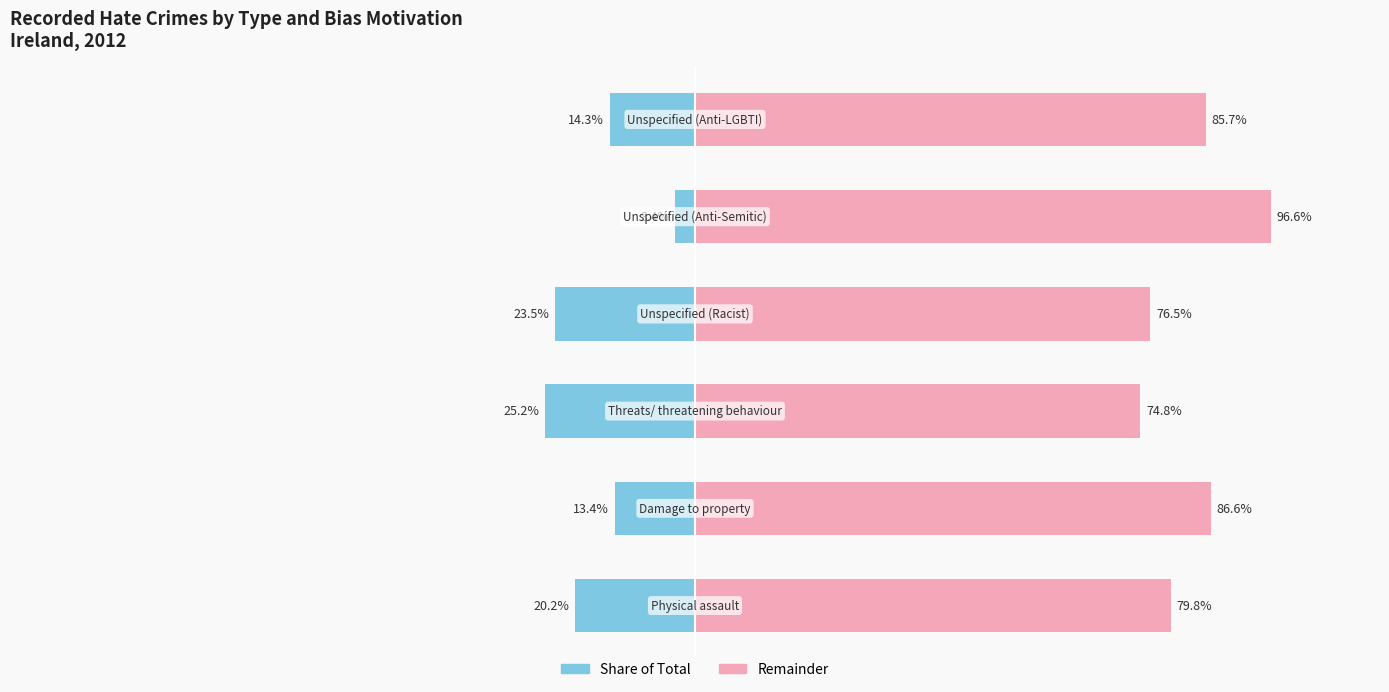

The Recorded by Police (left%) series shows -35.6 at −50. True or false?

False